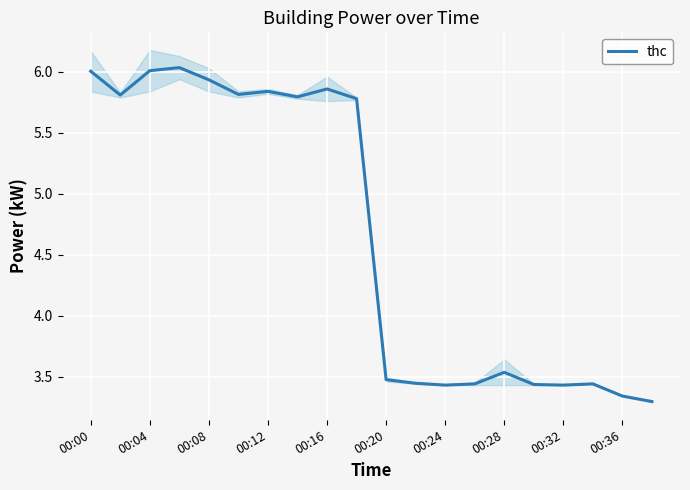

Where does the thc series first go above 5?

00:00